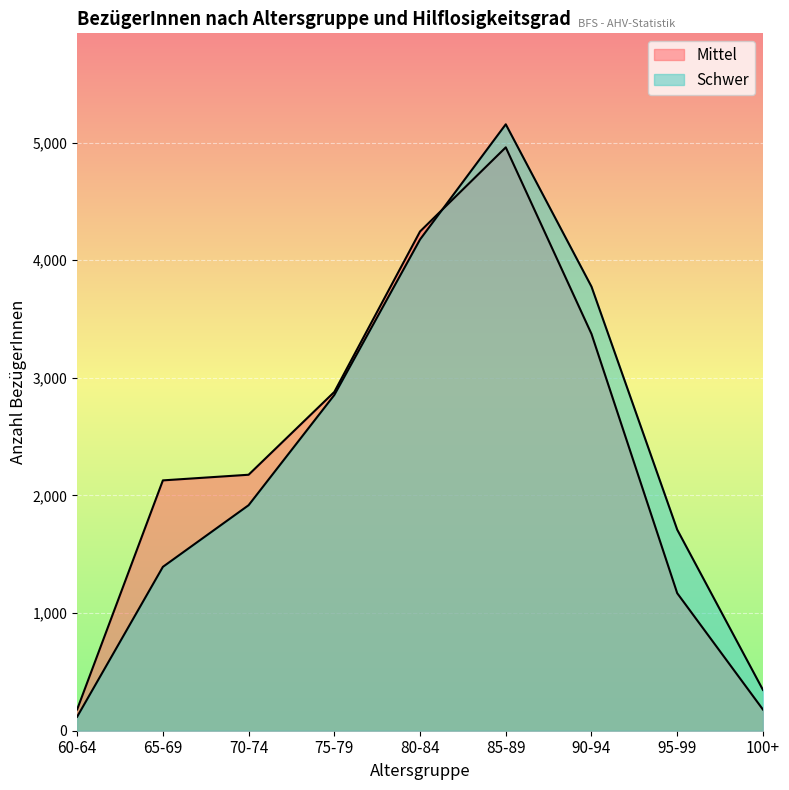

How many Mittel values are between 1169 and 3373?

5